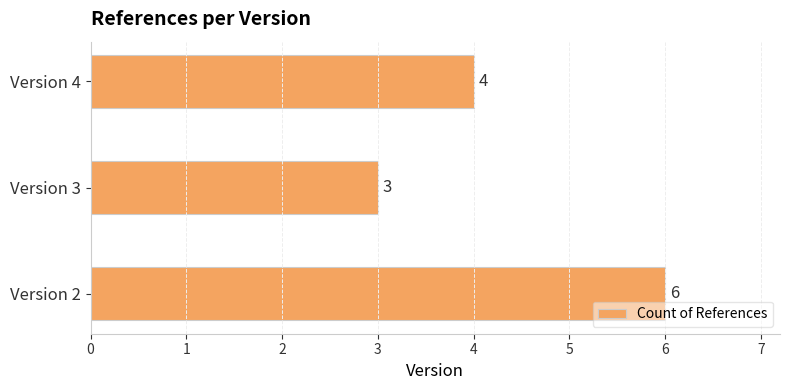

How many categories are shown in the chart?

3